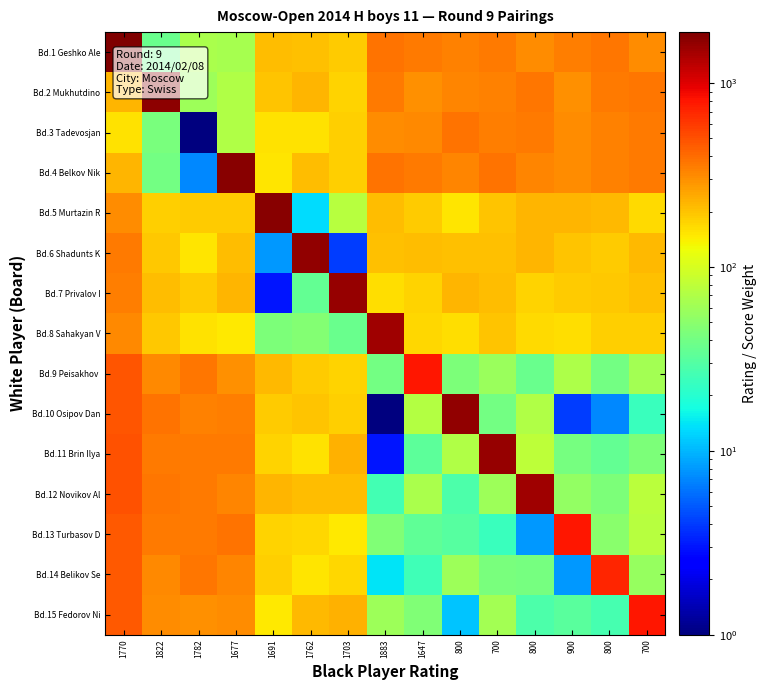

At which category is the sum across all series the highest?

1770